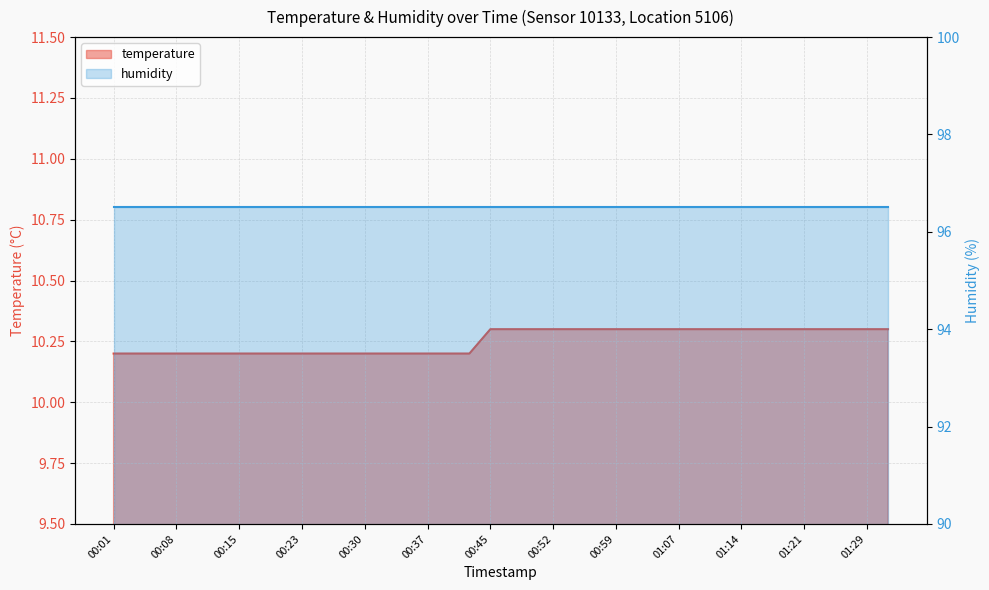

What is the ratio of the value at 00:13 to the value at 01:16?

1.0